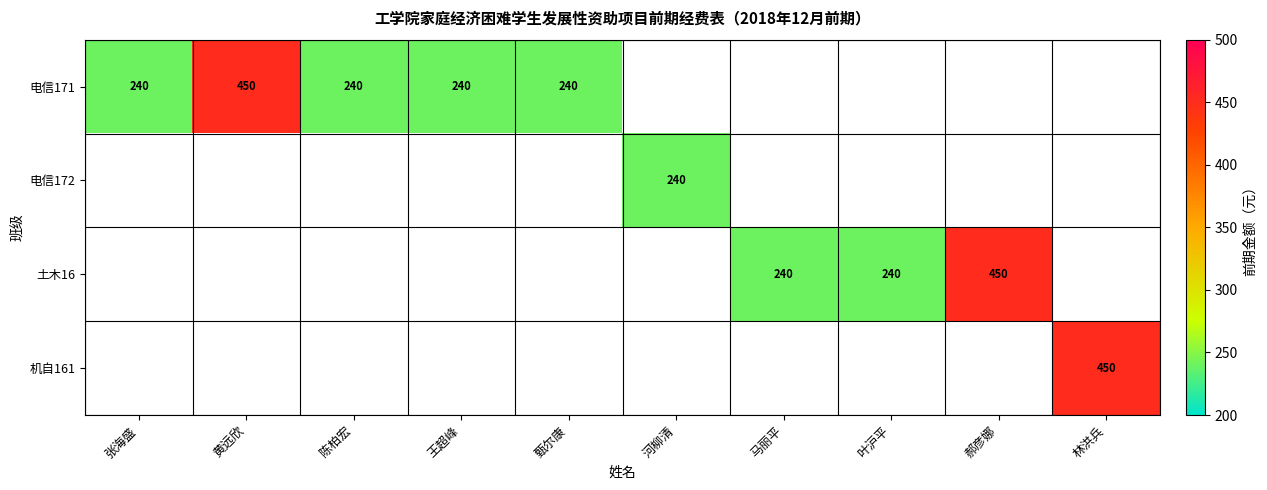

How many series are shown in this chart?

4